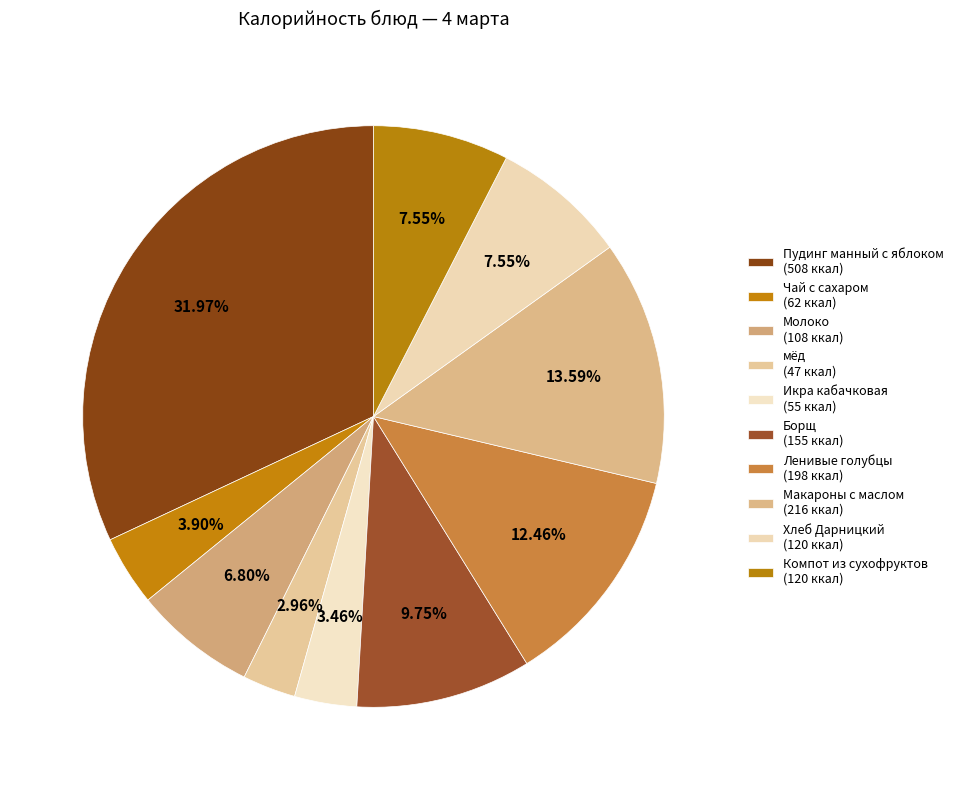

What is the change in value from мёд to Макароны с маслом?

+169